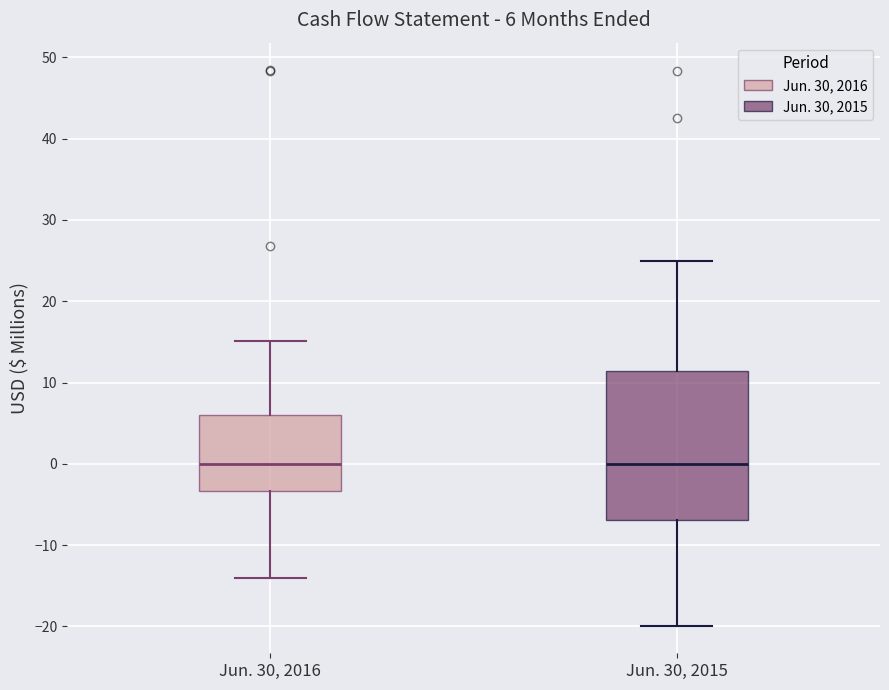

Which box is the tallest, from its lower edge to its upper edge?

Jun. 30, 2015